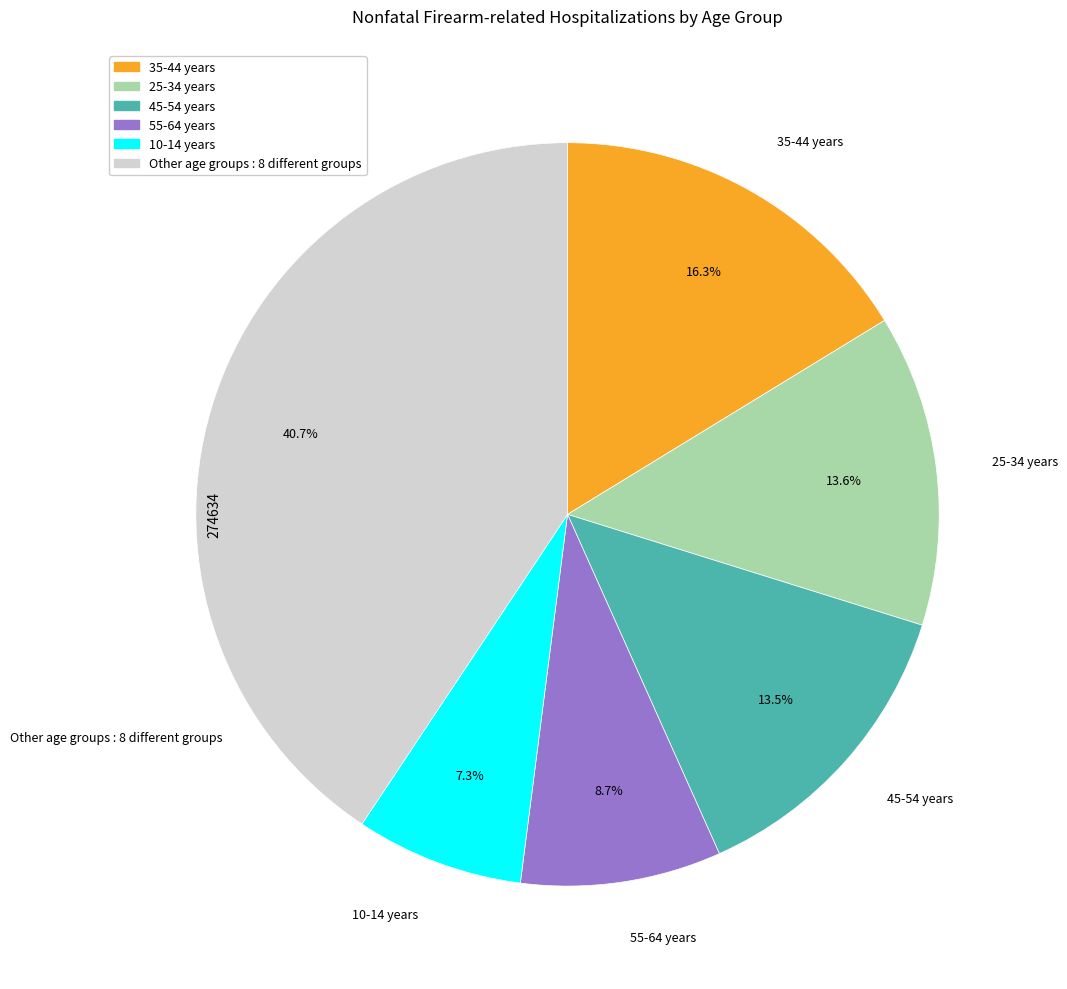

Does any single category account for the majority?

No